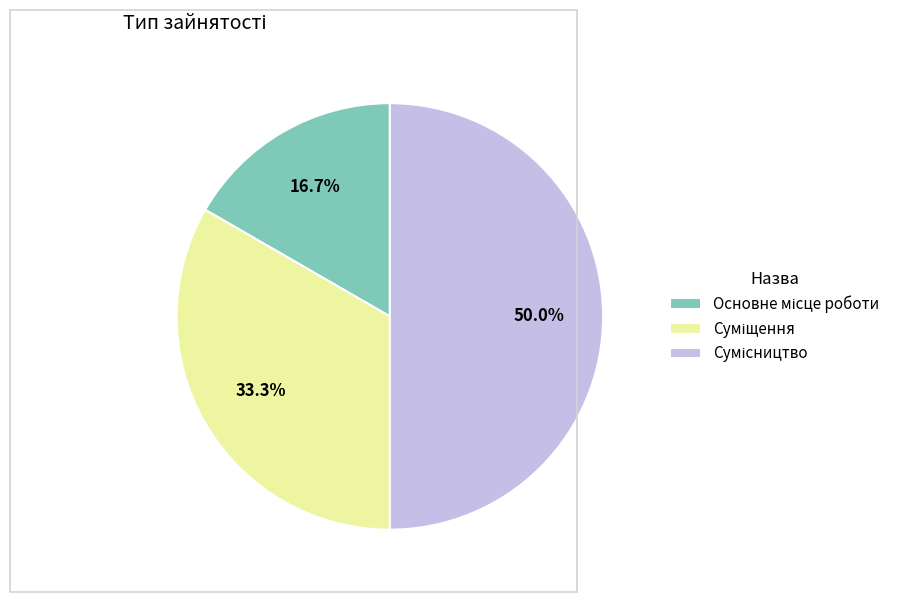

Which has a higher value, Основне місце роботи or Суміщення?

Суміщення